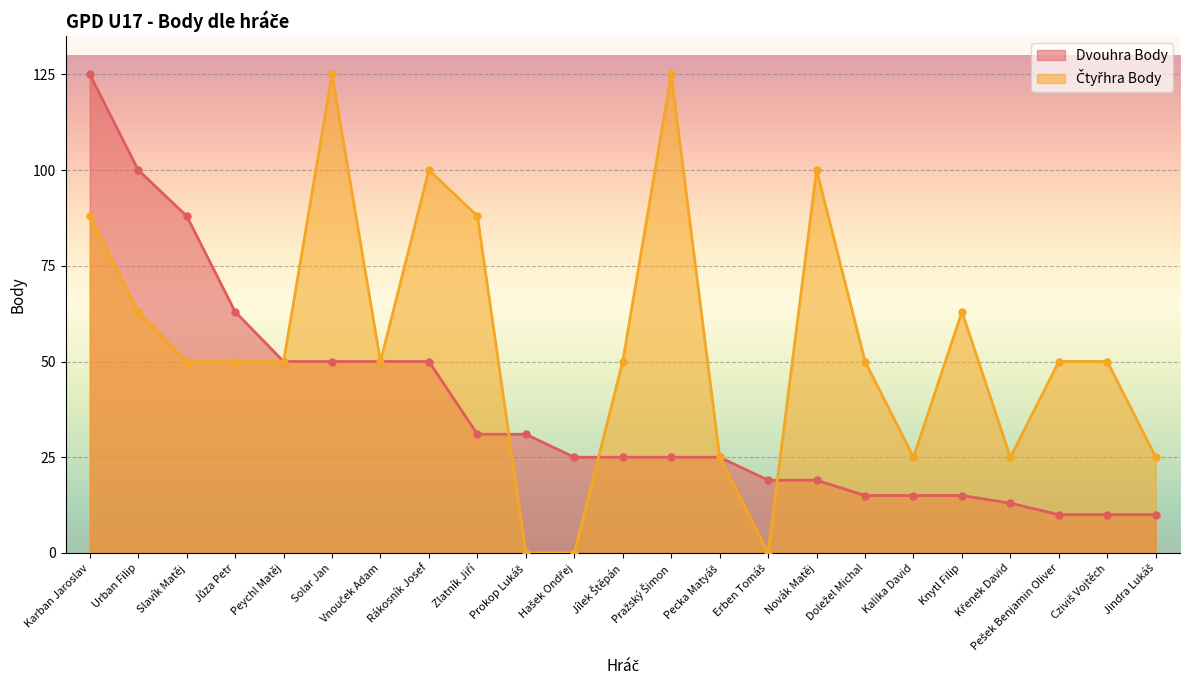

Reading left to right, extract all data points from this chart.

Dvouhra Body: 125	100	88	63	50	50	50	50	31	31	25	25	25	25	19	19	15	15	15	13	10	10	10
Čtyřhra Body: 88	63	50	50	50	125	50	100	88	0	0	50	125	25	0	100	50	25	63	25	50	50	25